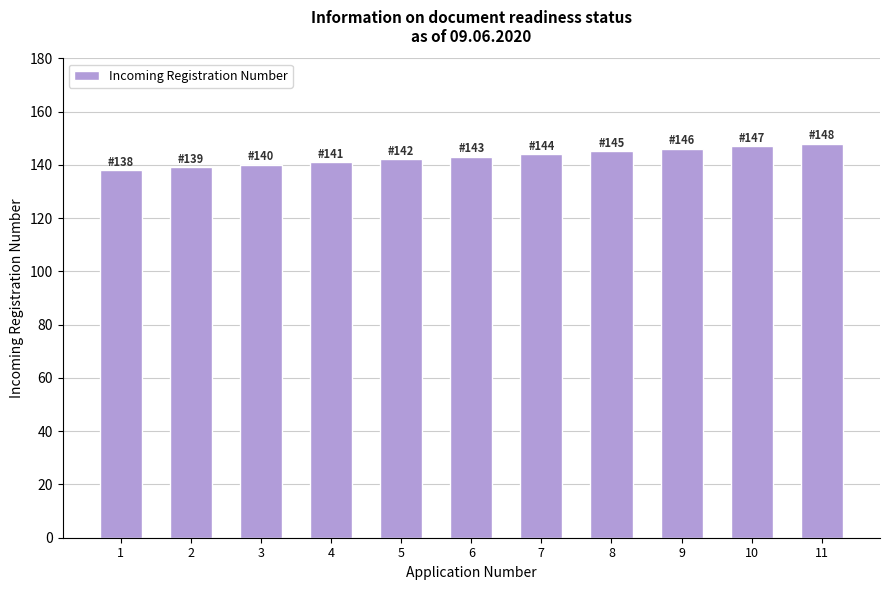

How many series are shown in this chart?

1